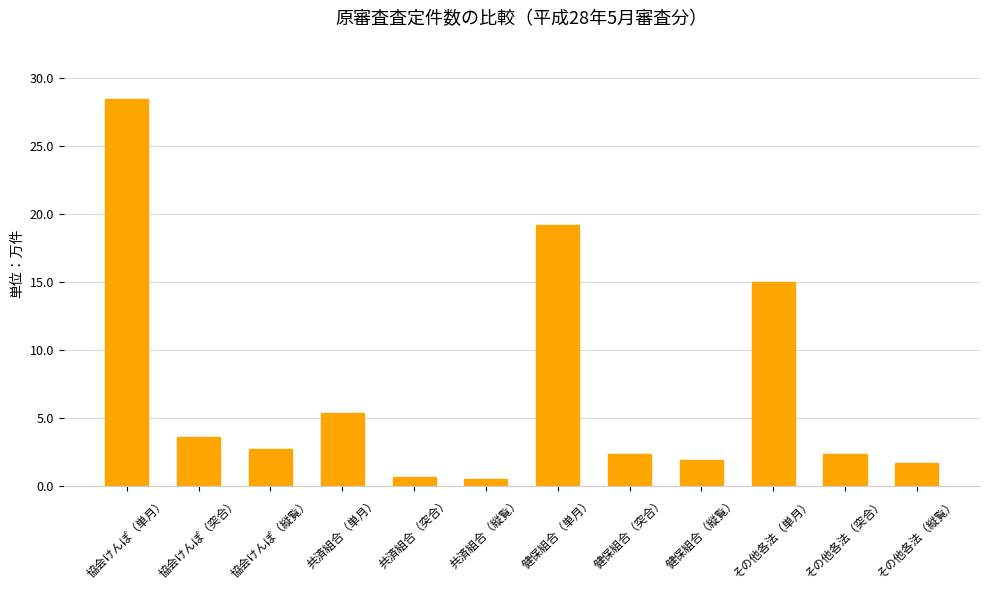

What is the value of the 4th bar from the left?

5.4